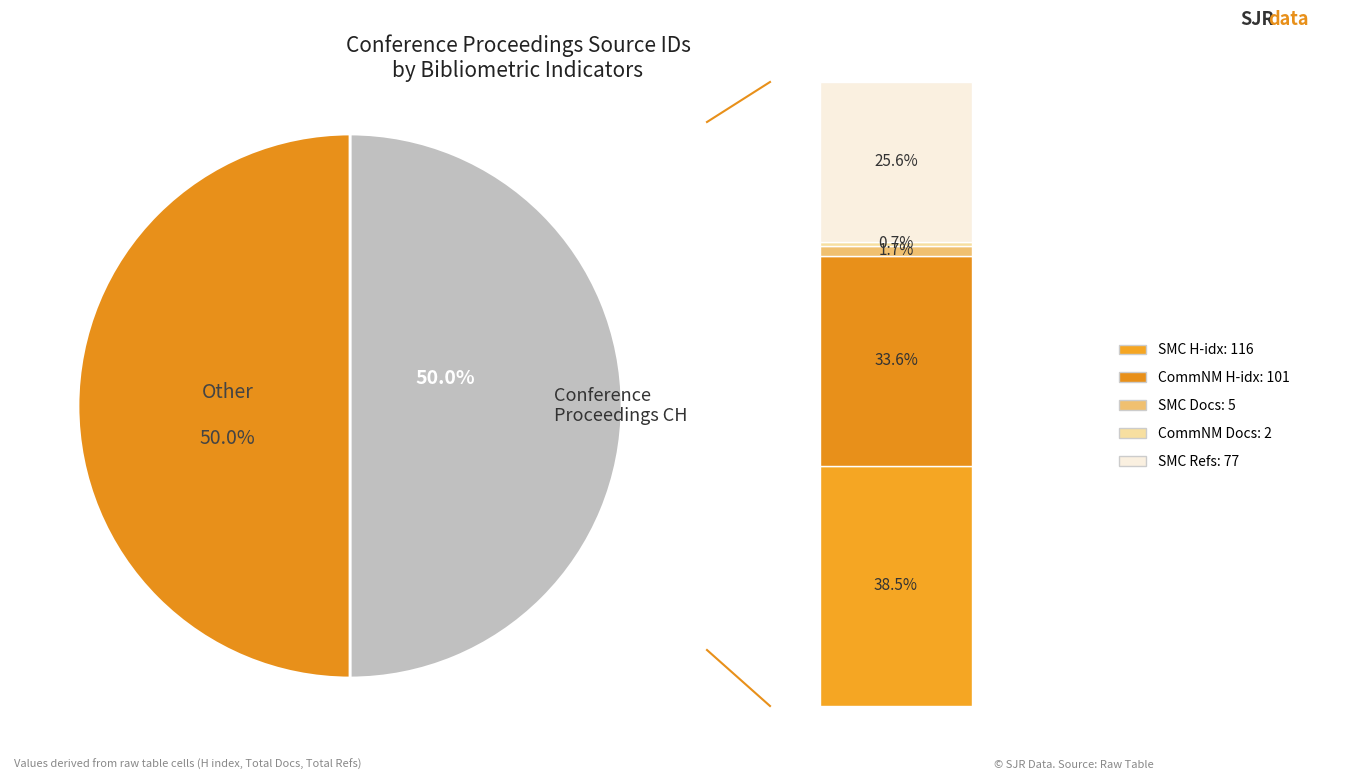

To the nearest percent, what is the average slice percentage?

50%